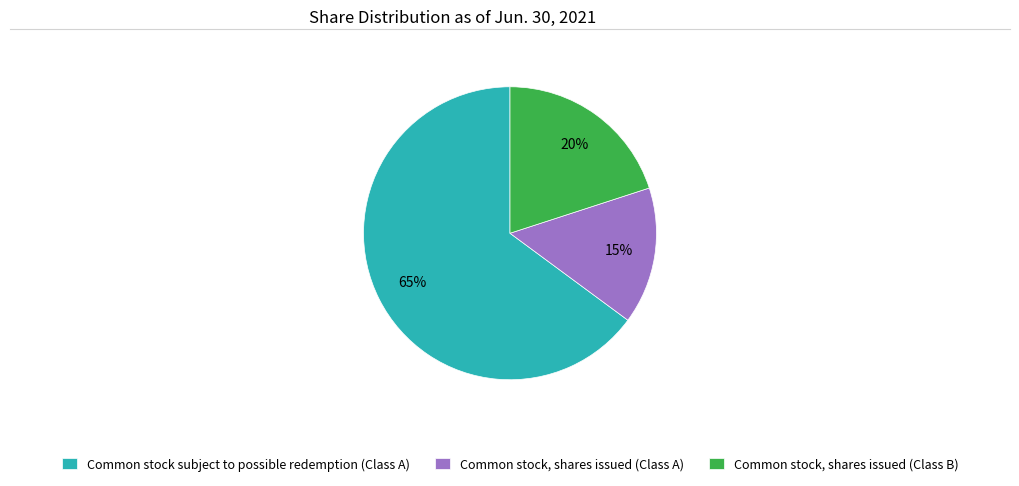

To the nearest percent, what is the difference between the largest and smallest slice percentages?

50%